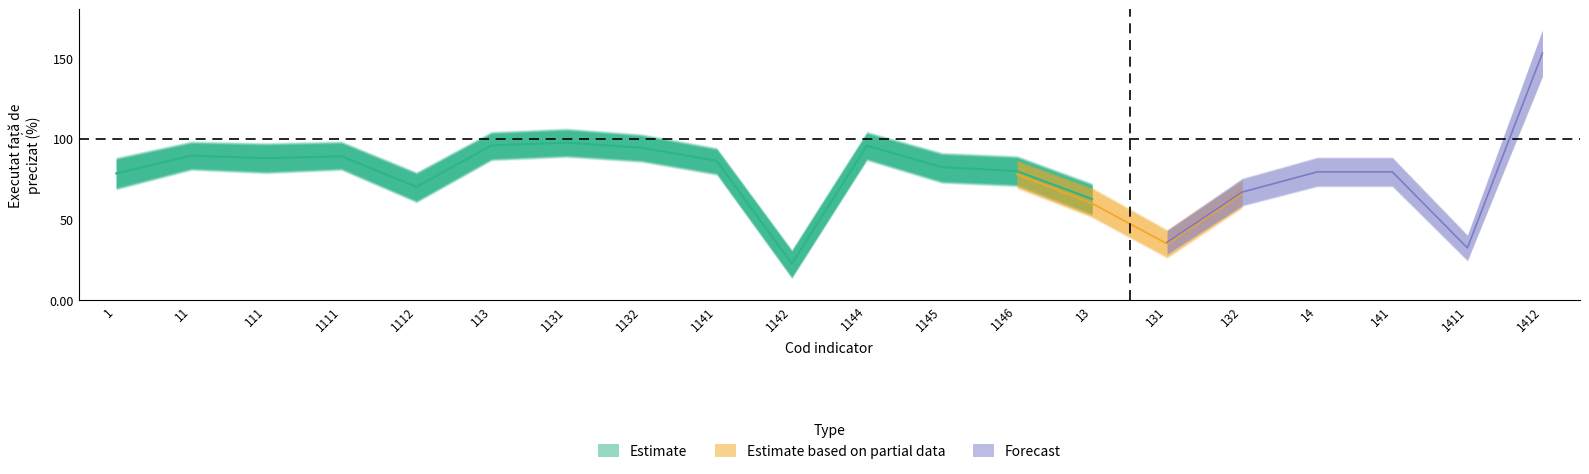

After their last crossing, which series has the higher values: Estimate based on partial data or Estimate?

Estimate